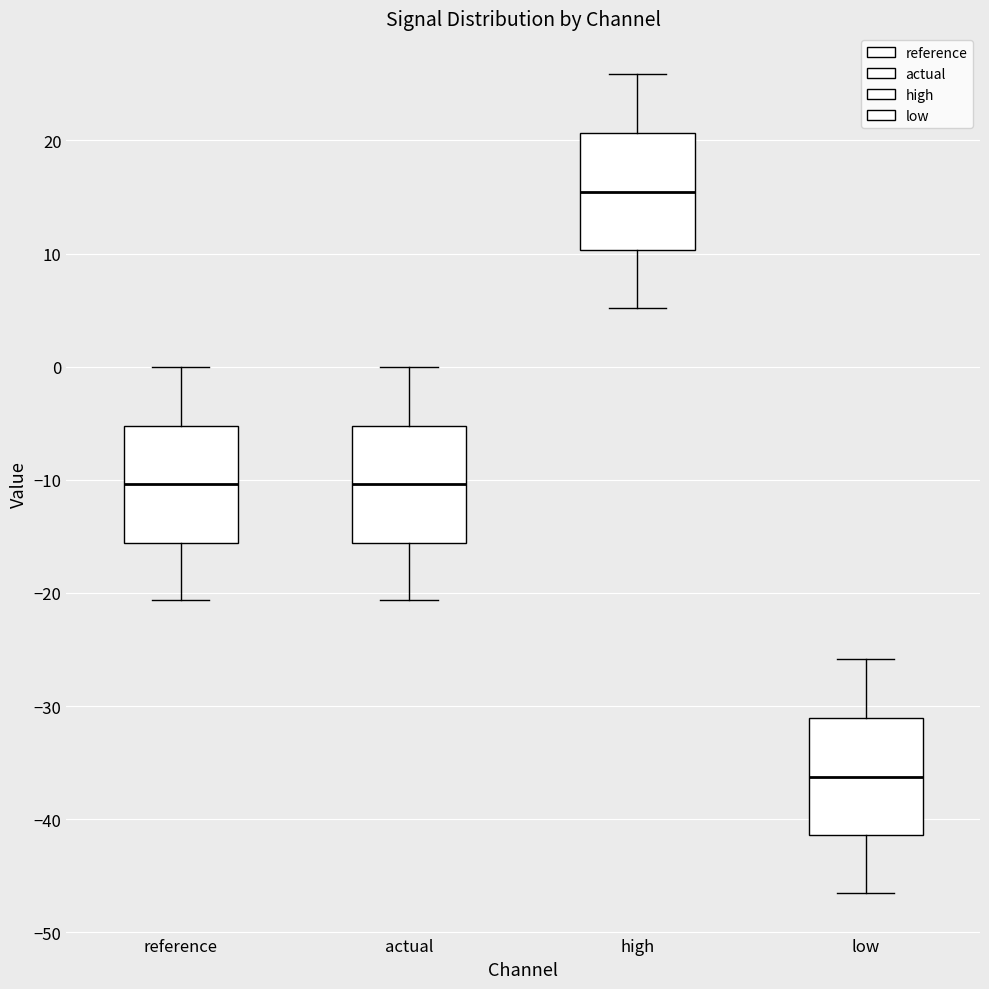

Where does the lower whisker of the box for low end on the y-axis? The values are not printed on the chart, so give them approximately, as read against the axis.

-46